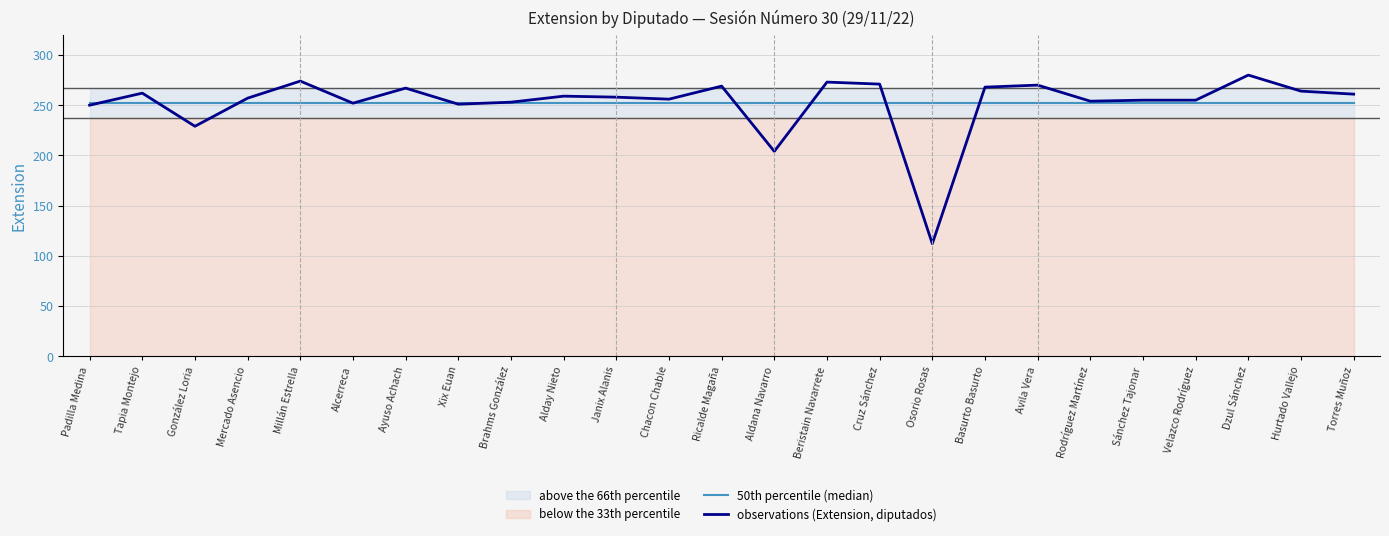

Which category has the highest value in the observations (Extension, diputados) series?

Dzul Sánchez